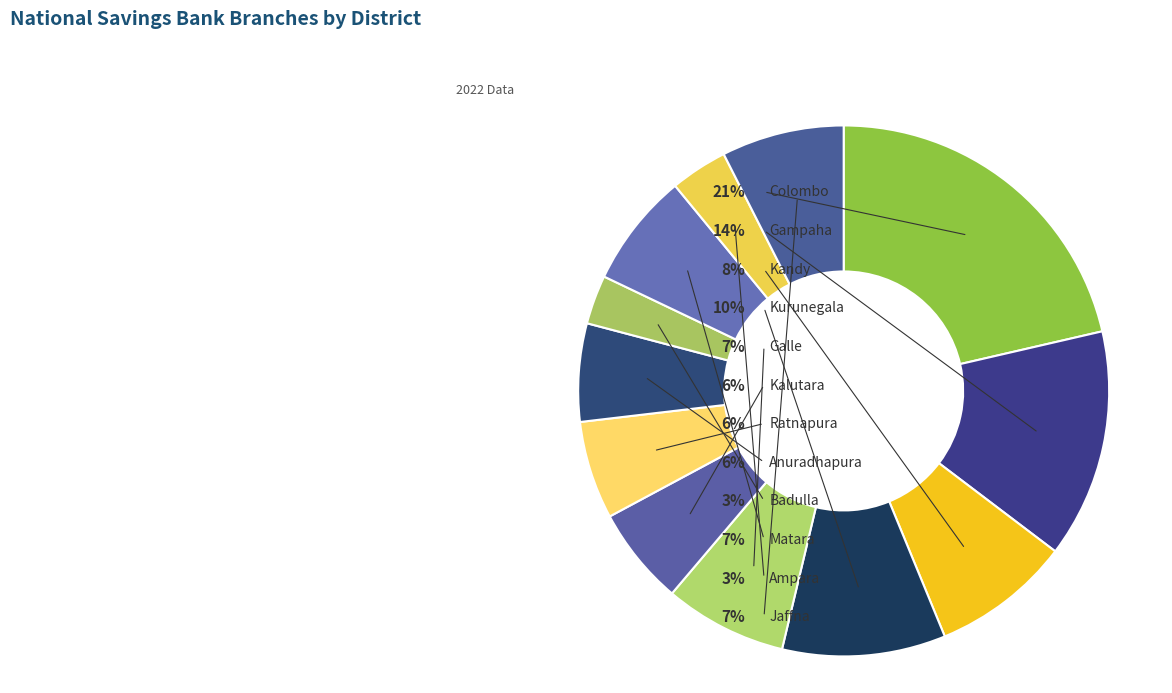

Is it true that Anuradhapura is 1% of the pie?

False